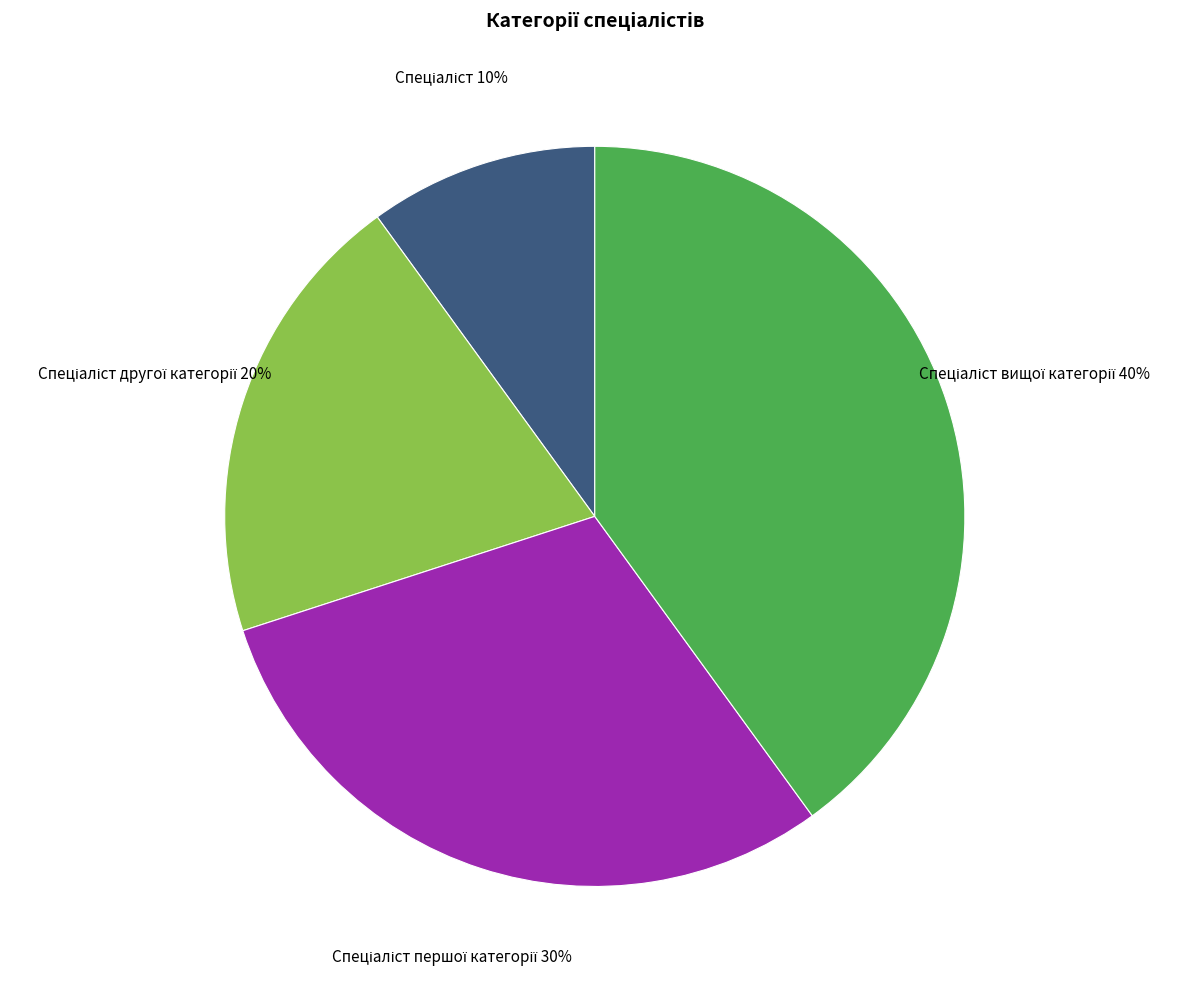

Does any single category account for the majority?

No